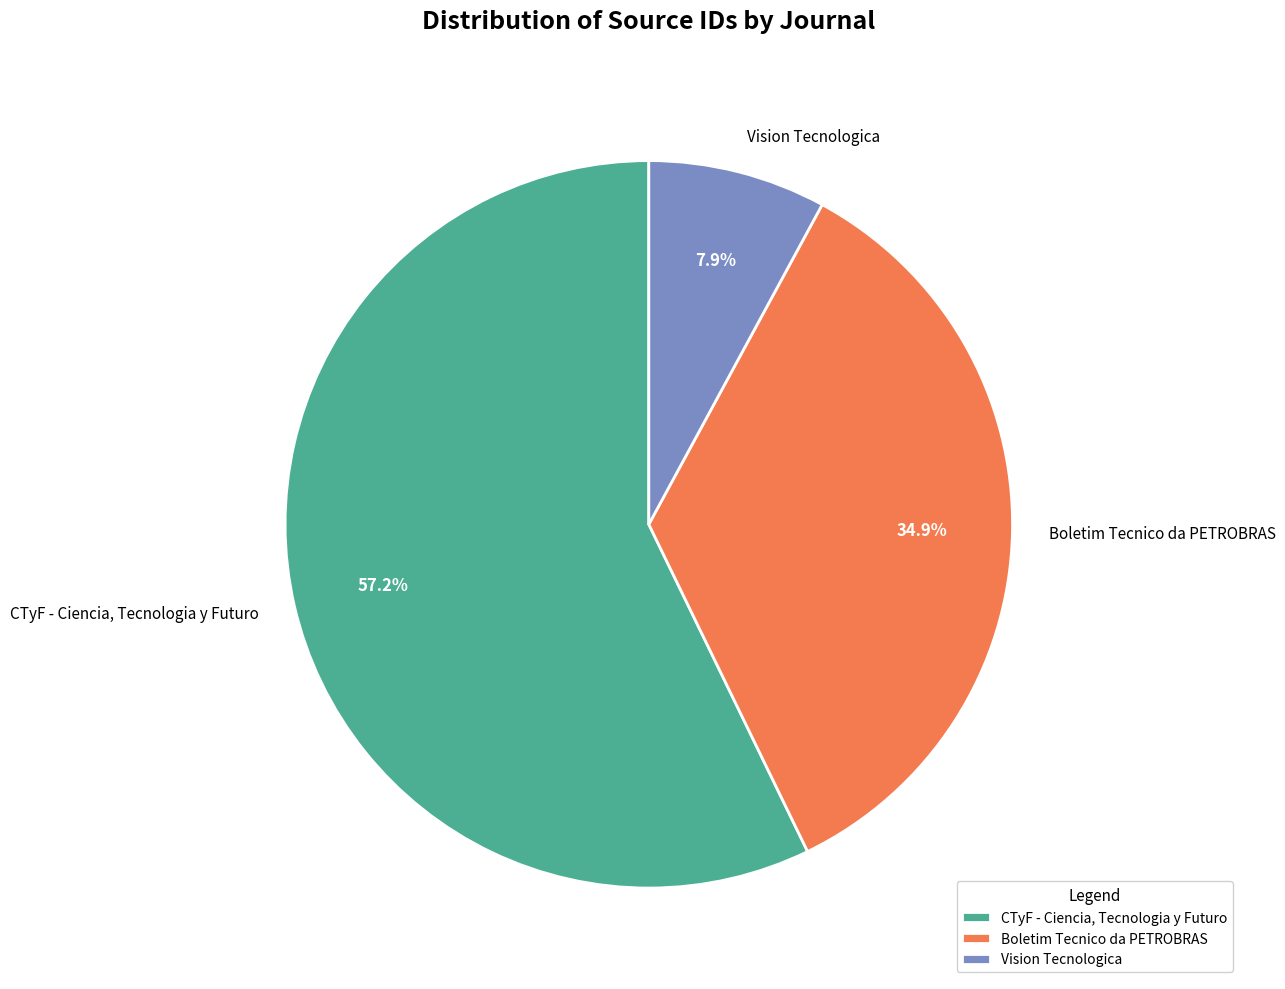

To the nearest percent, what percentage of the pie is CTyF - Ciencia, Tecnologia y Futuro?

57%